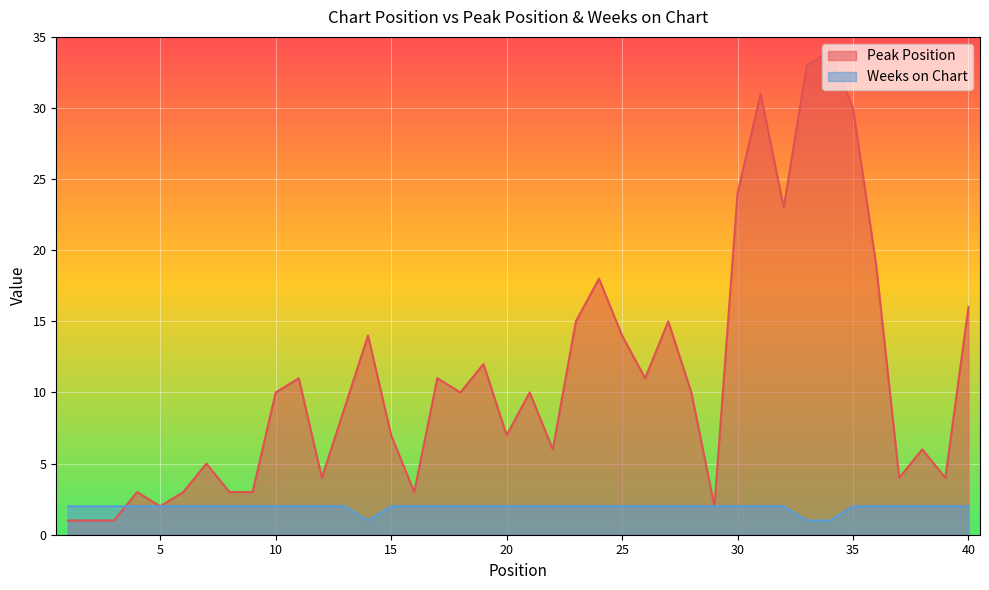

What are all the series names shown in the legend?

Peak Position, Weeks on Chart